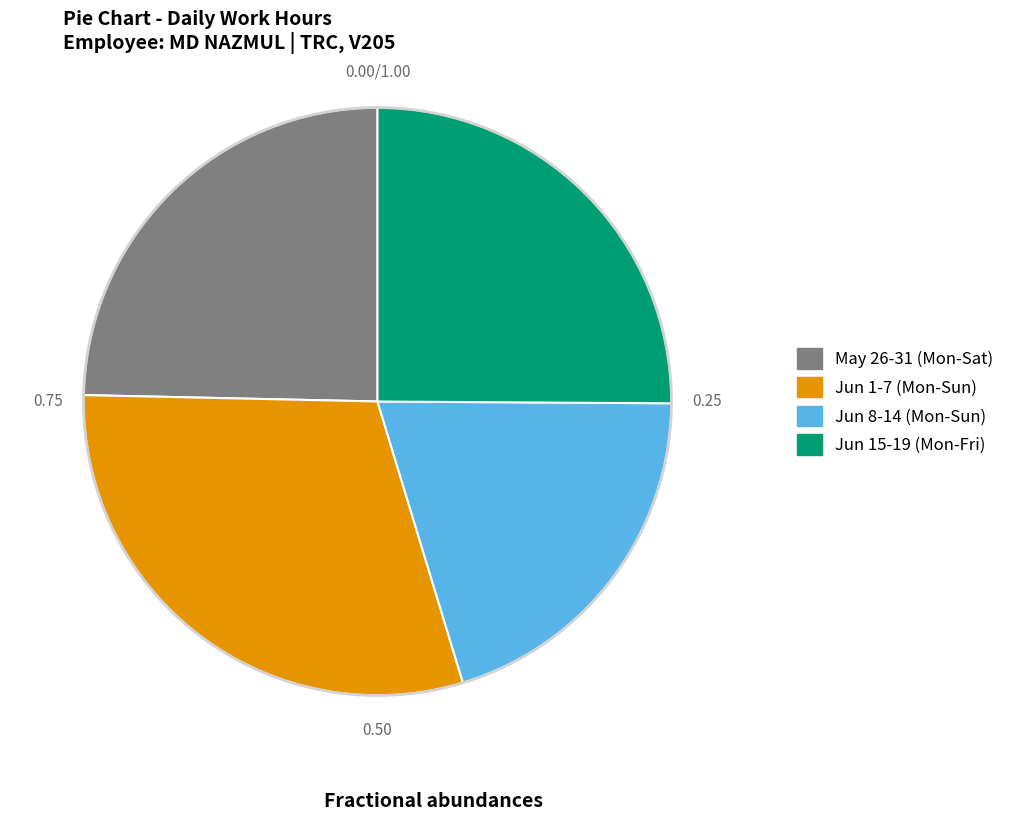

Is there a majority slice in this chart?

No